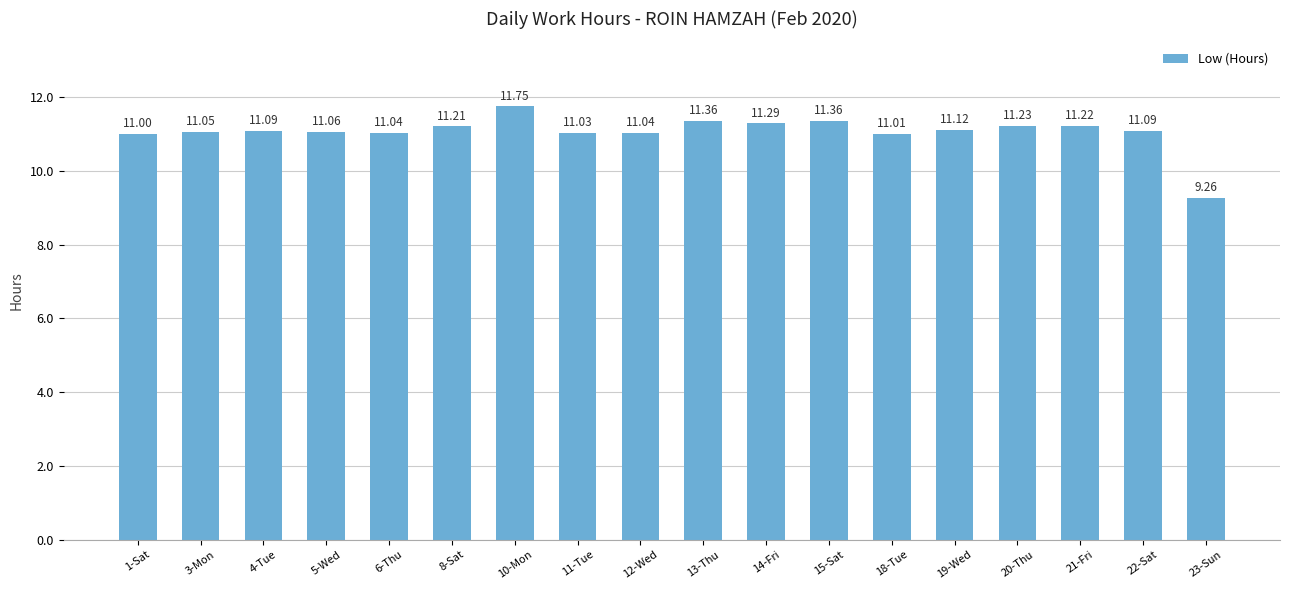

What is the ratio of the value at 6-Thu to the value at 21-Fri?

1.0